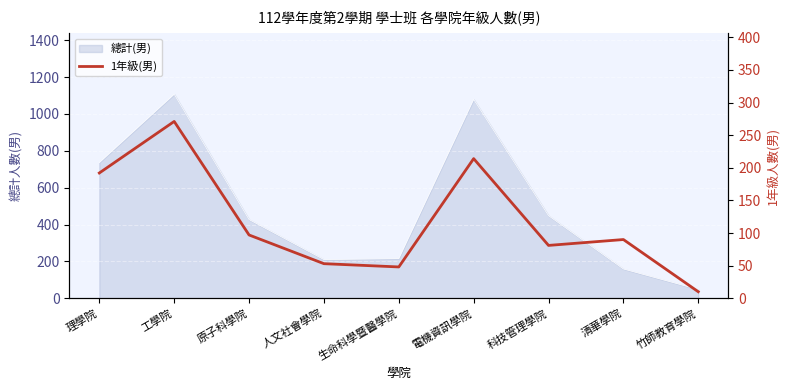

Which category has the highest value across all series?

工學院